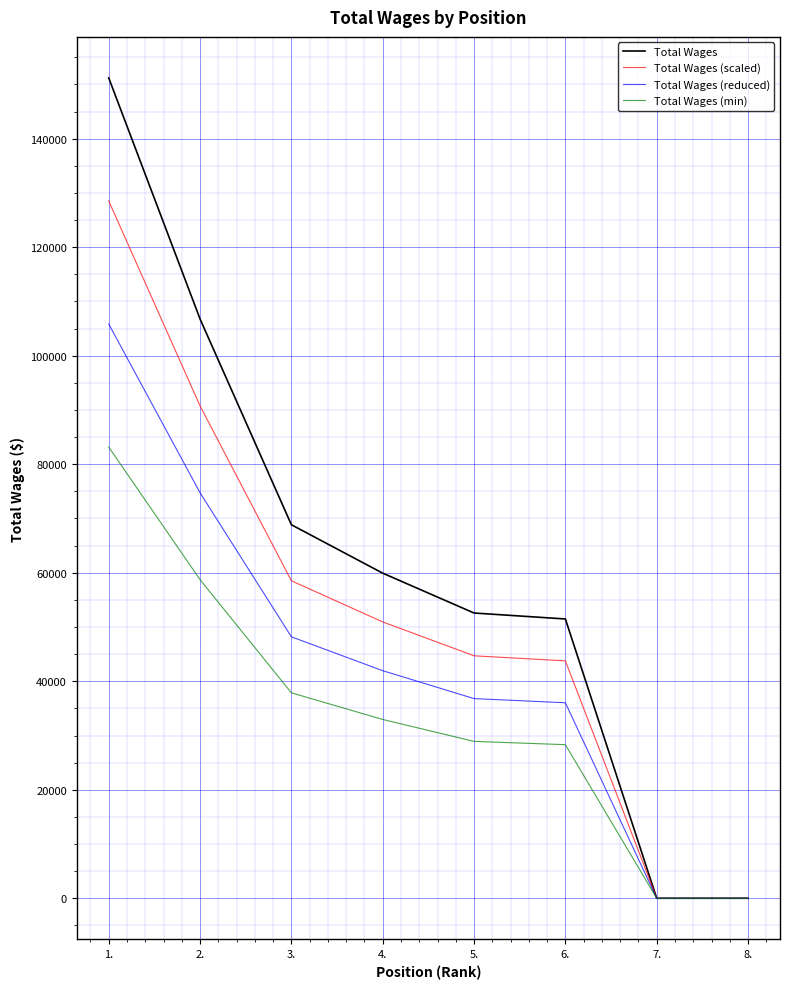

At which label is Total Wages closest to 75597?

3.